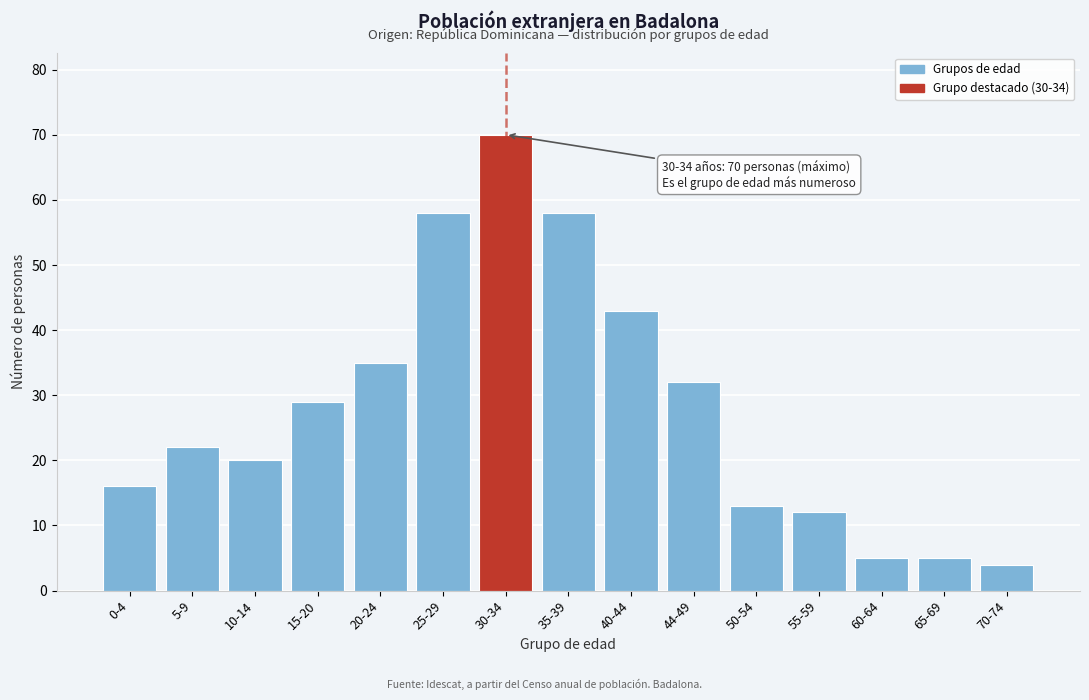

Reading left to right, extract all data points from this chart.

16	22	20	29	35	58	70	58	43	32	13	12	5	5	4